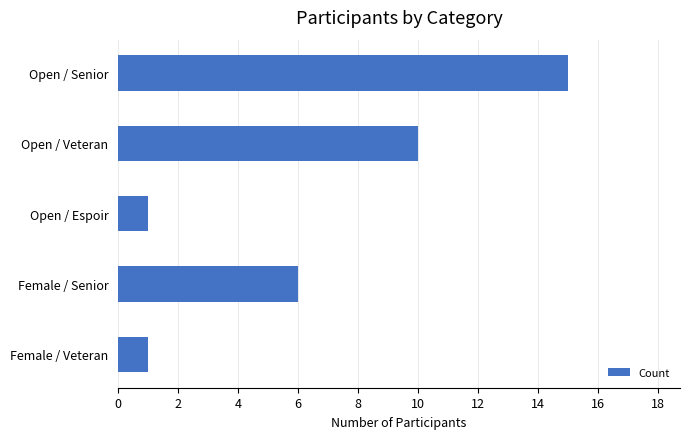

What is the difference between the second highest and second lowest values?

9